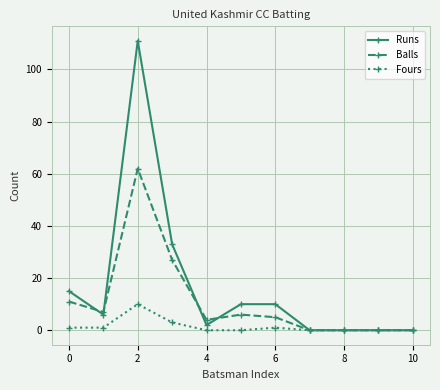

What is the maximum value for Balls?

62